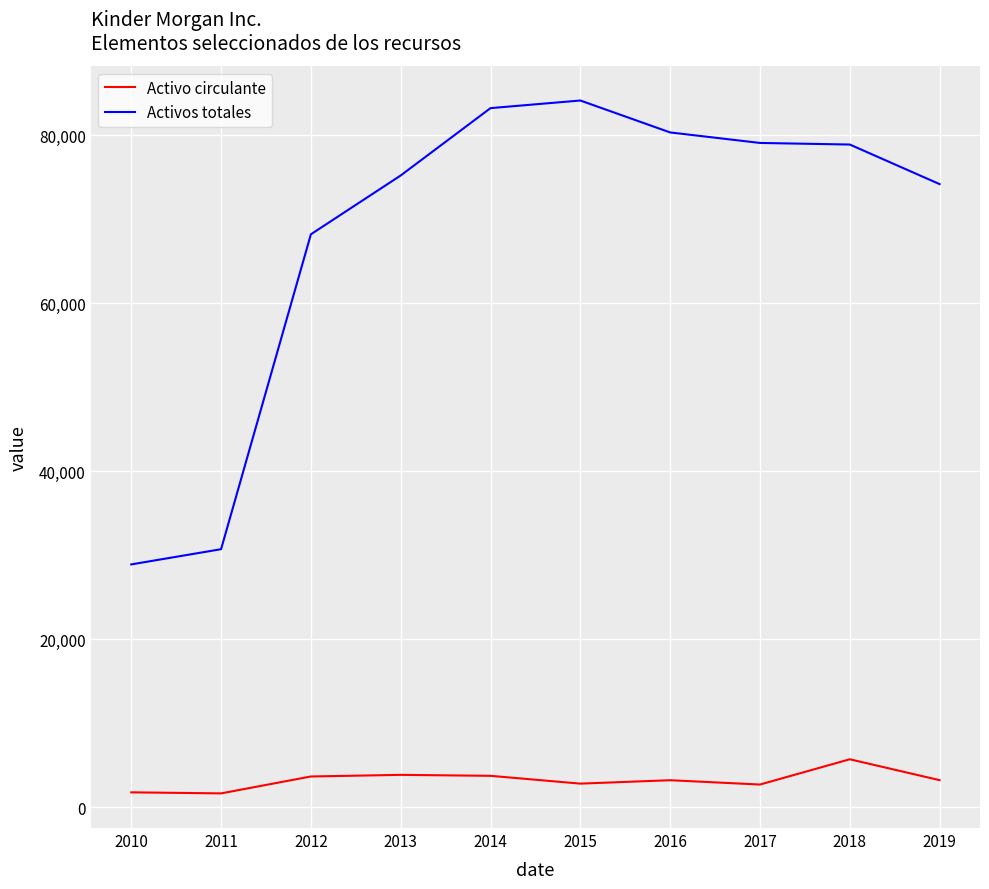

Between 2013 and 2019, which series saw the biggest shift?

Activos totales